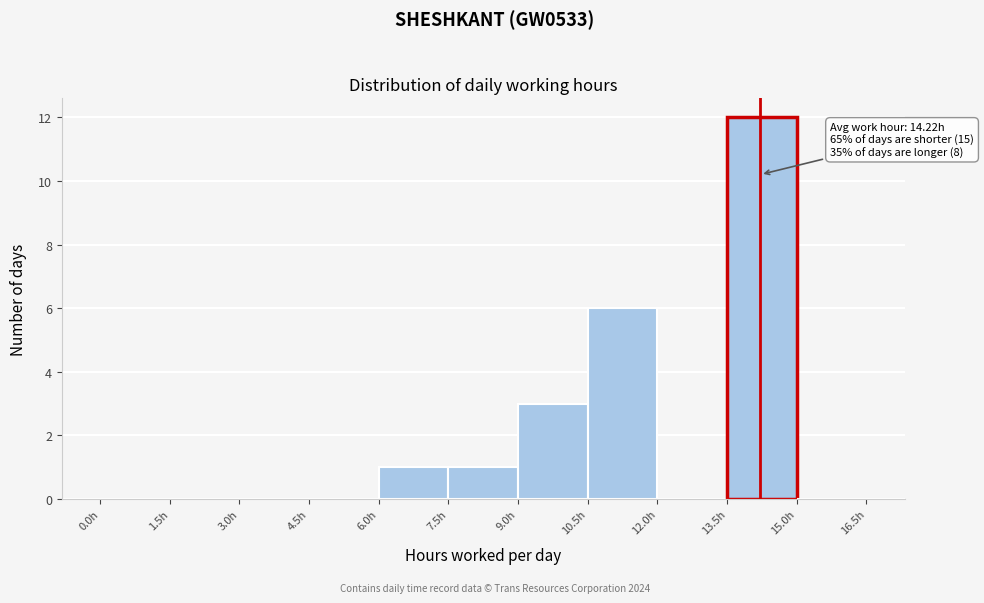

Over which range of the x-axis is the bar tallest?

13.5 to 15.0